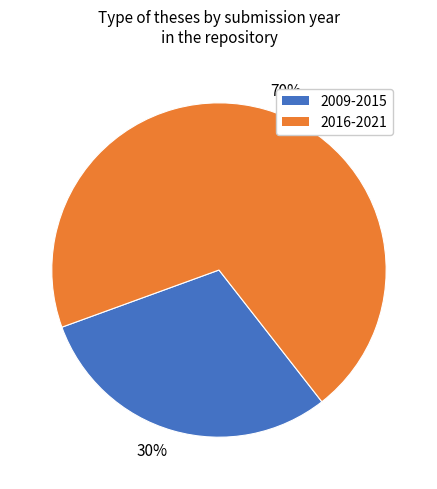

Is it true that 2016-2021 is 70% of the pie?

True